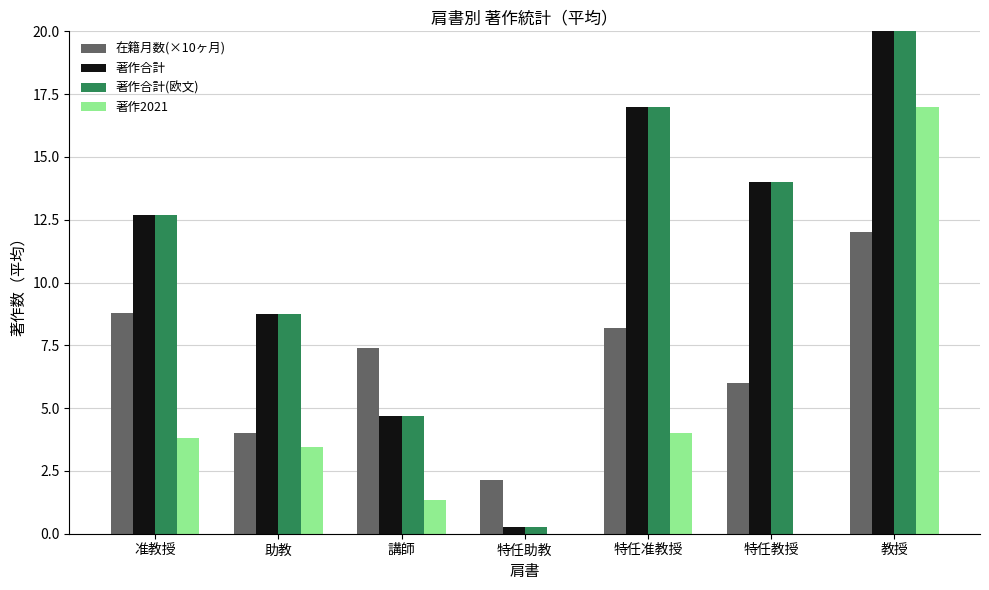

What is the difference between the maximum and second lowest values in the 著作合計 series?

61.3